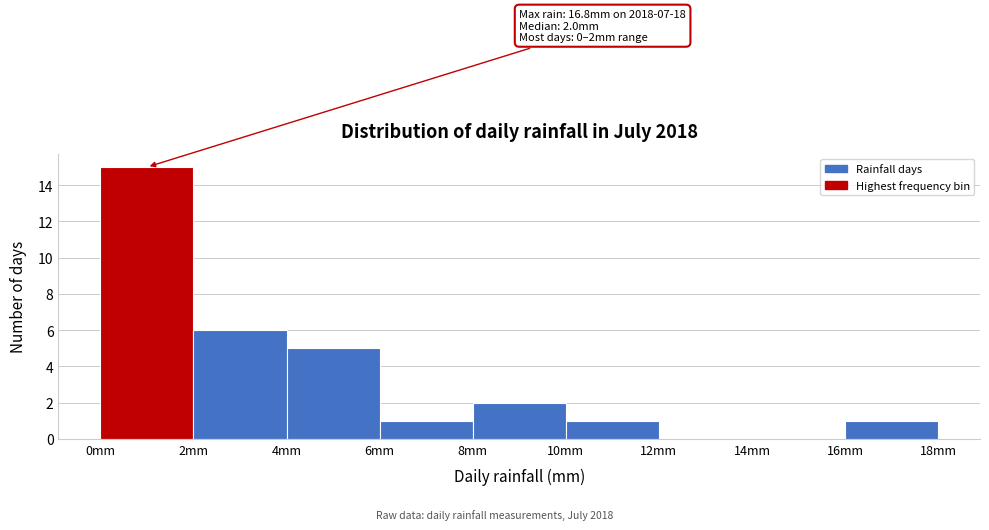

Which range on the x-axis has the tallest bar?

0 to 2